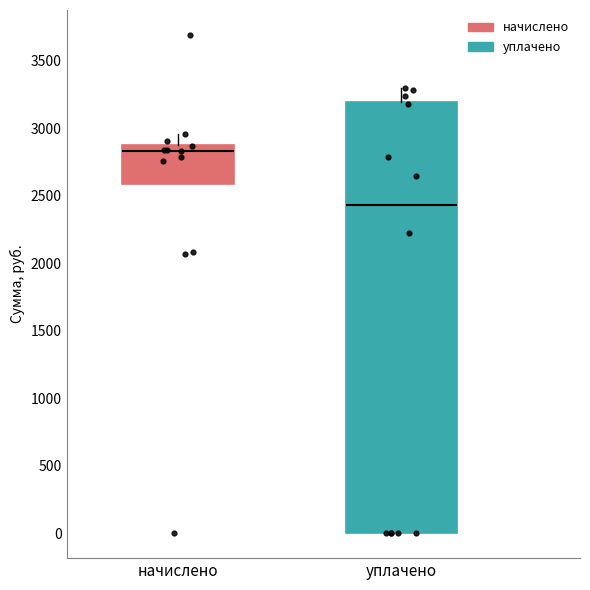

Reading left to right, read every box against the y-axis: the position of its median line, the range the box covers, and the ends of its whiskers. The values are not printed on the chart, so give them approximately, as read against the axis.

начислено: median 2850, box 2600 to 2900, whiskers 2600 to 2950
уплачено: median 2450, box 0 to 3200, whiskers 0 to 3300